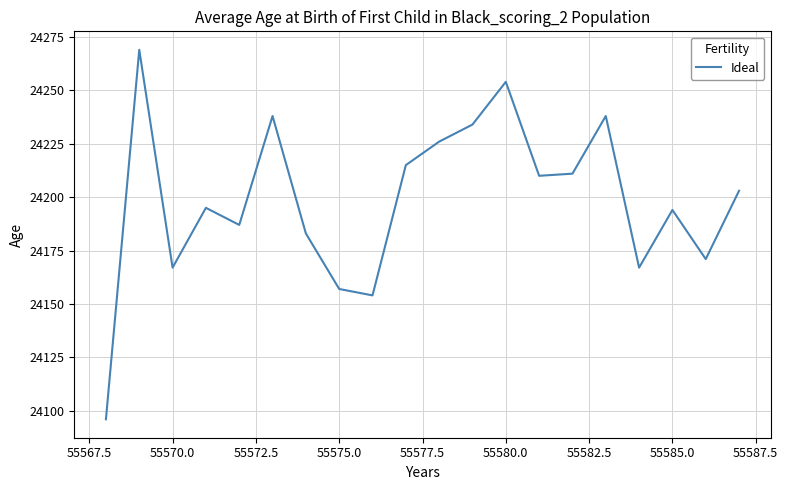

Reading right to left, what are all the values shown in this chart?

24203	24171	24194	24167	24238	24211	24210	24254	24234	24226	24215	24154	24157	24183	24238	24187	24195	24167	24269	24096